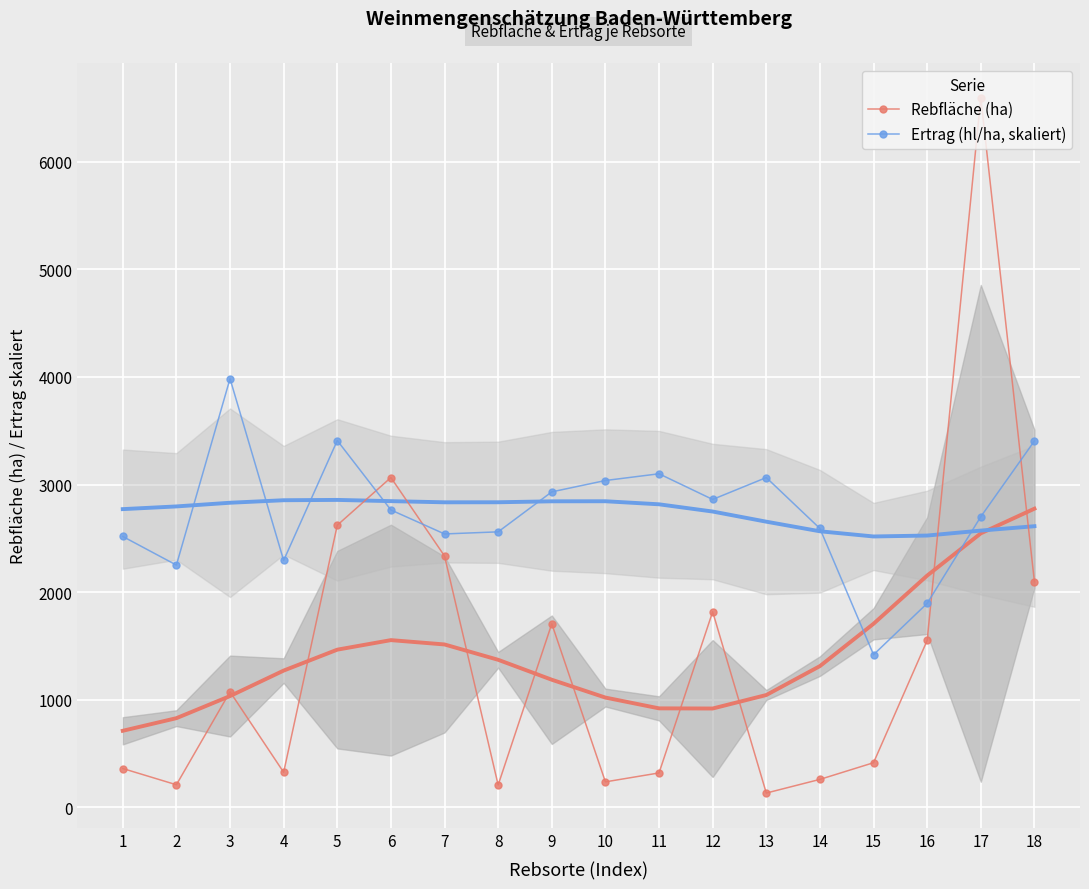

Between 1 and 16, which series saw the biggest shift?

Rebfläche (ha)